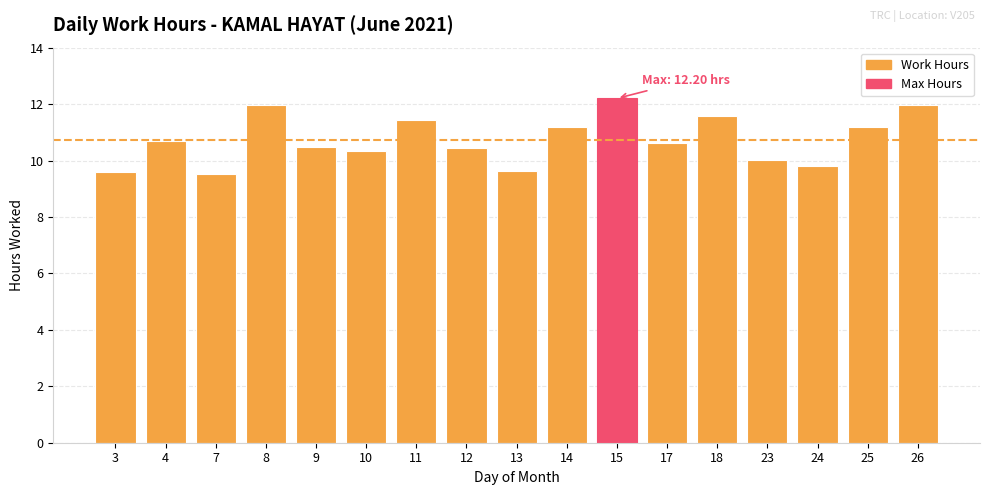

The value at 14 is 11.2. True or false?

True